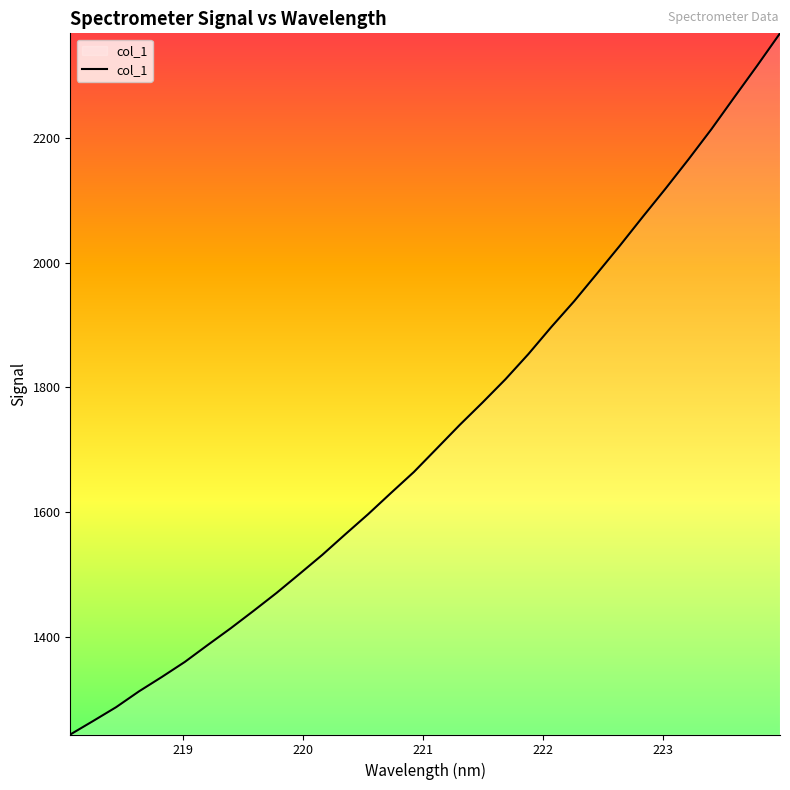

What is the minimum value shown in the chart?

1243.1